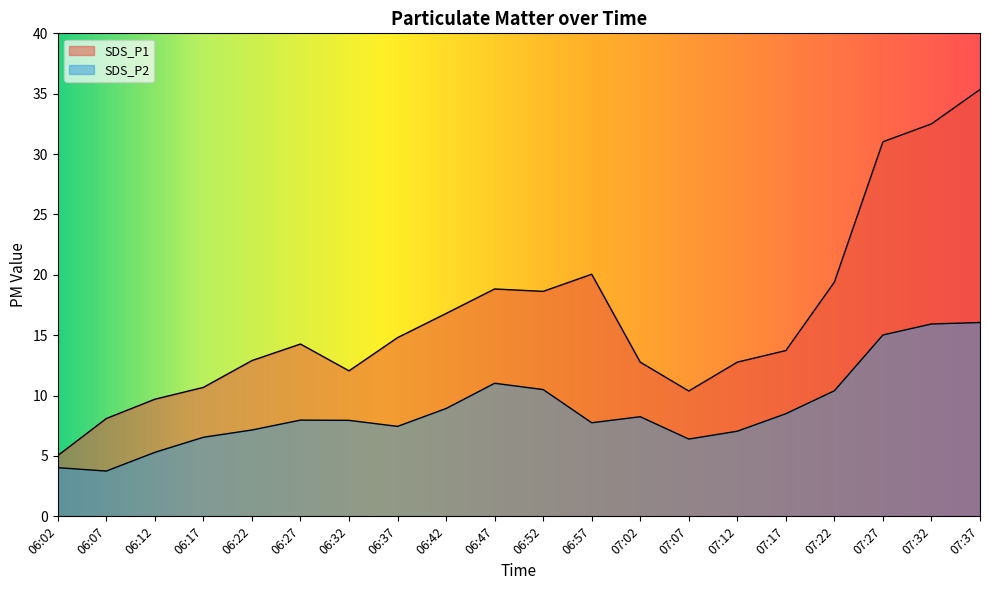

Rank the series by their maximum value, from highest to lowest.

SDS_P1, SDS_P2